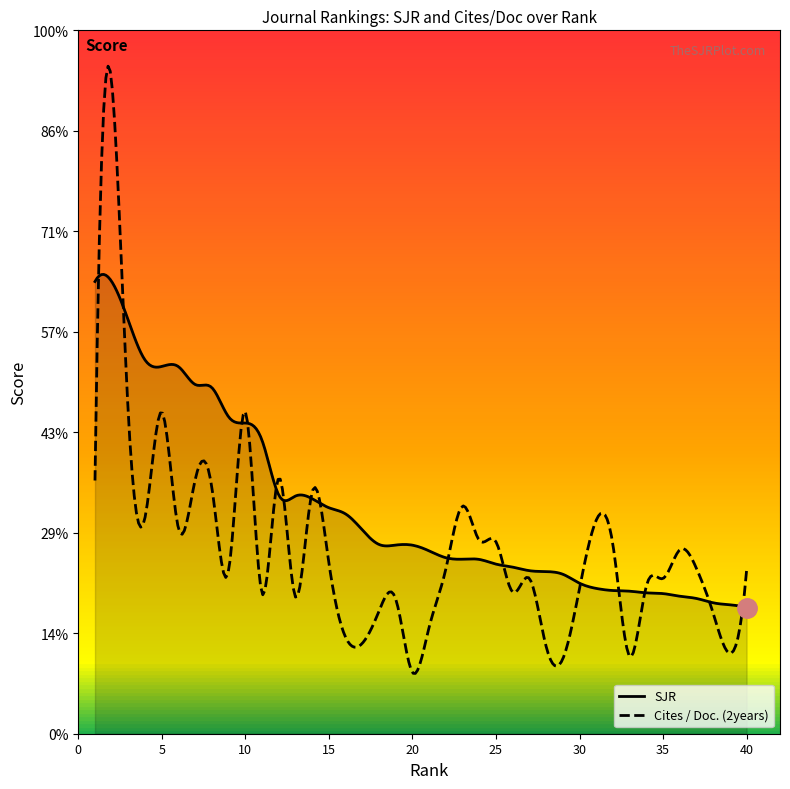

At which category does Cites / Doc. (2years) reach its first local valley?

4